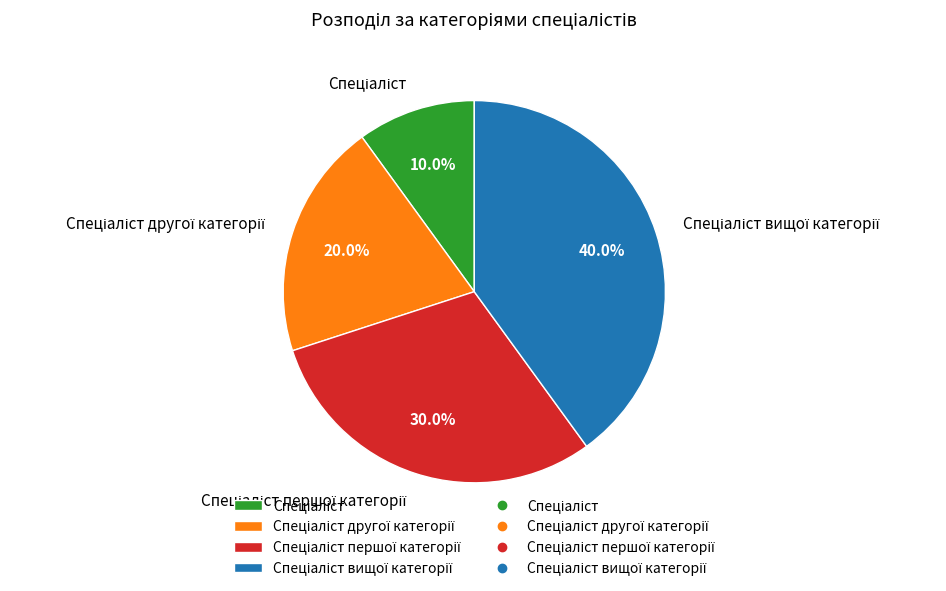

Is there a majority slice in this chart?

No